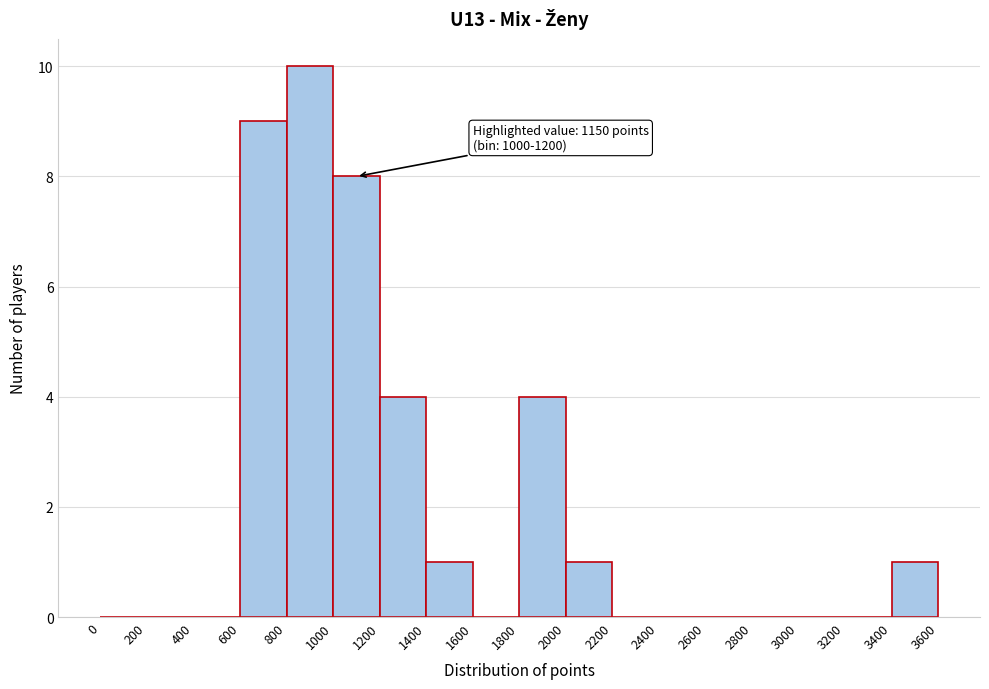

Which range on the x-axis has the tallest bar?

800 to 1000